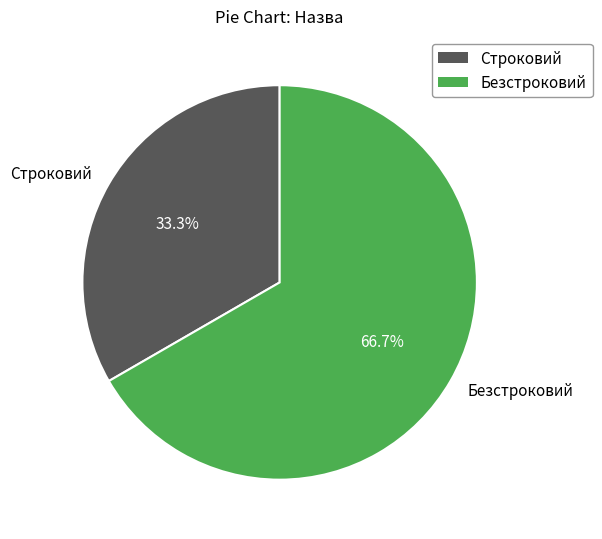

To the nearest percent, what portion does Безстроковий represent?

67%